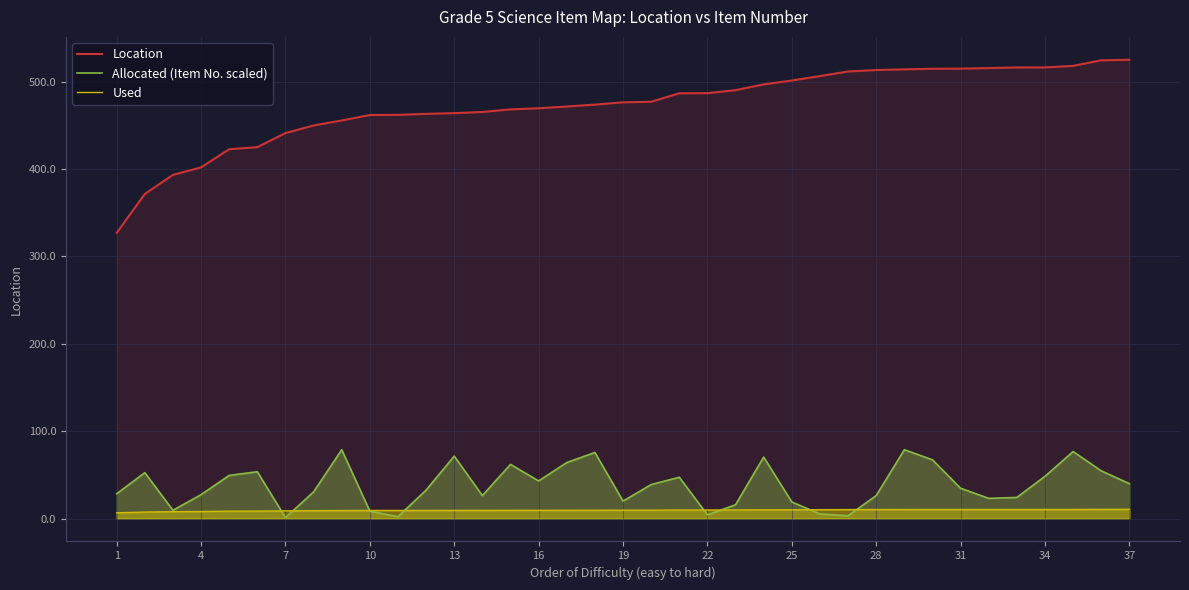

What is the maximum value shown in the chart?

525.1